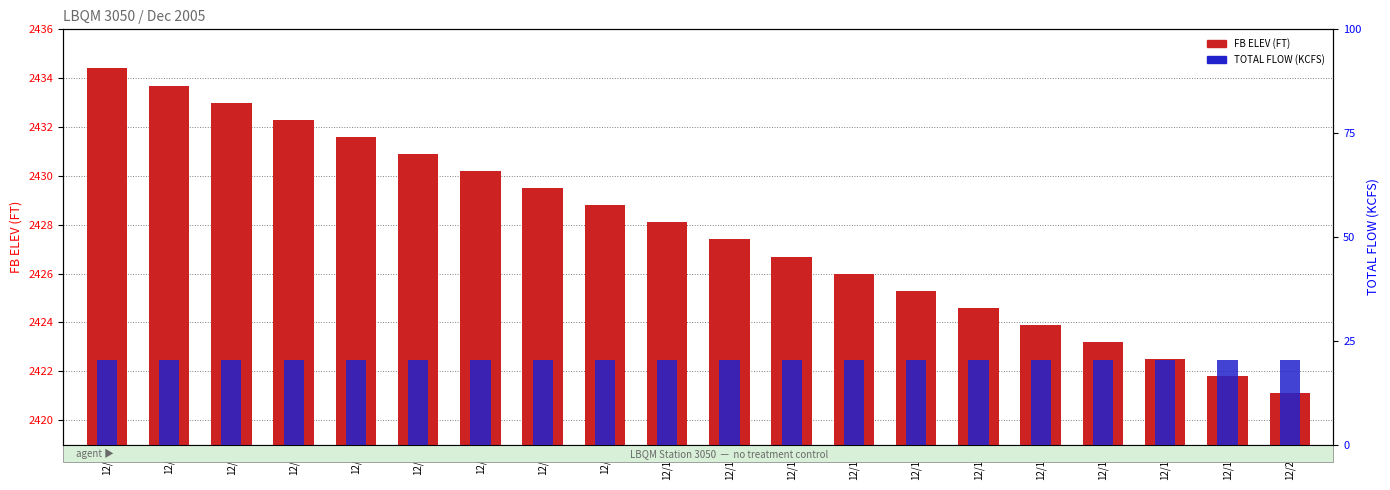

What is the spread (max minus min) of values at 12/15?

14.8